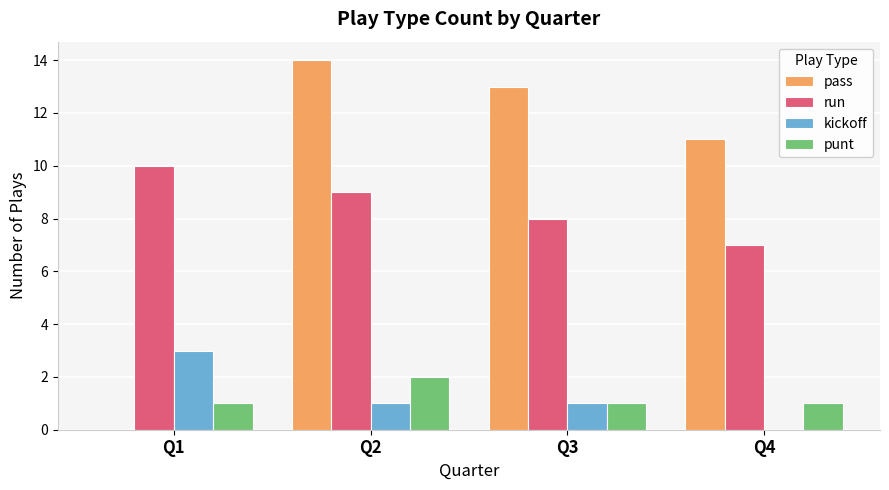

Are the bars horizontal?

No